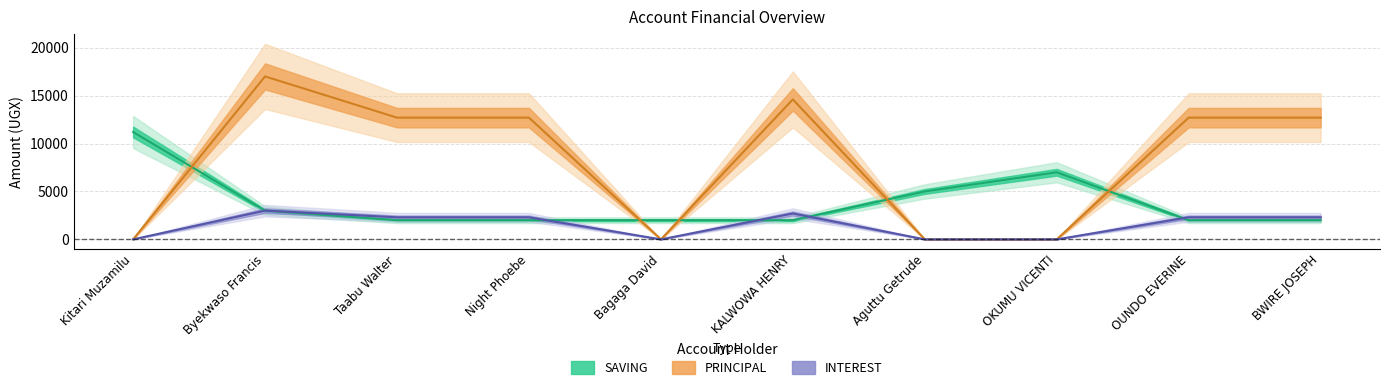

The SAVING series shows 2000 at OUNDO EVERINE. True or false?

True